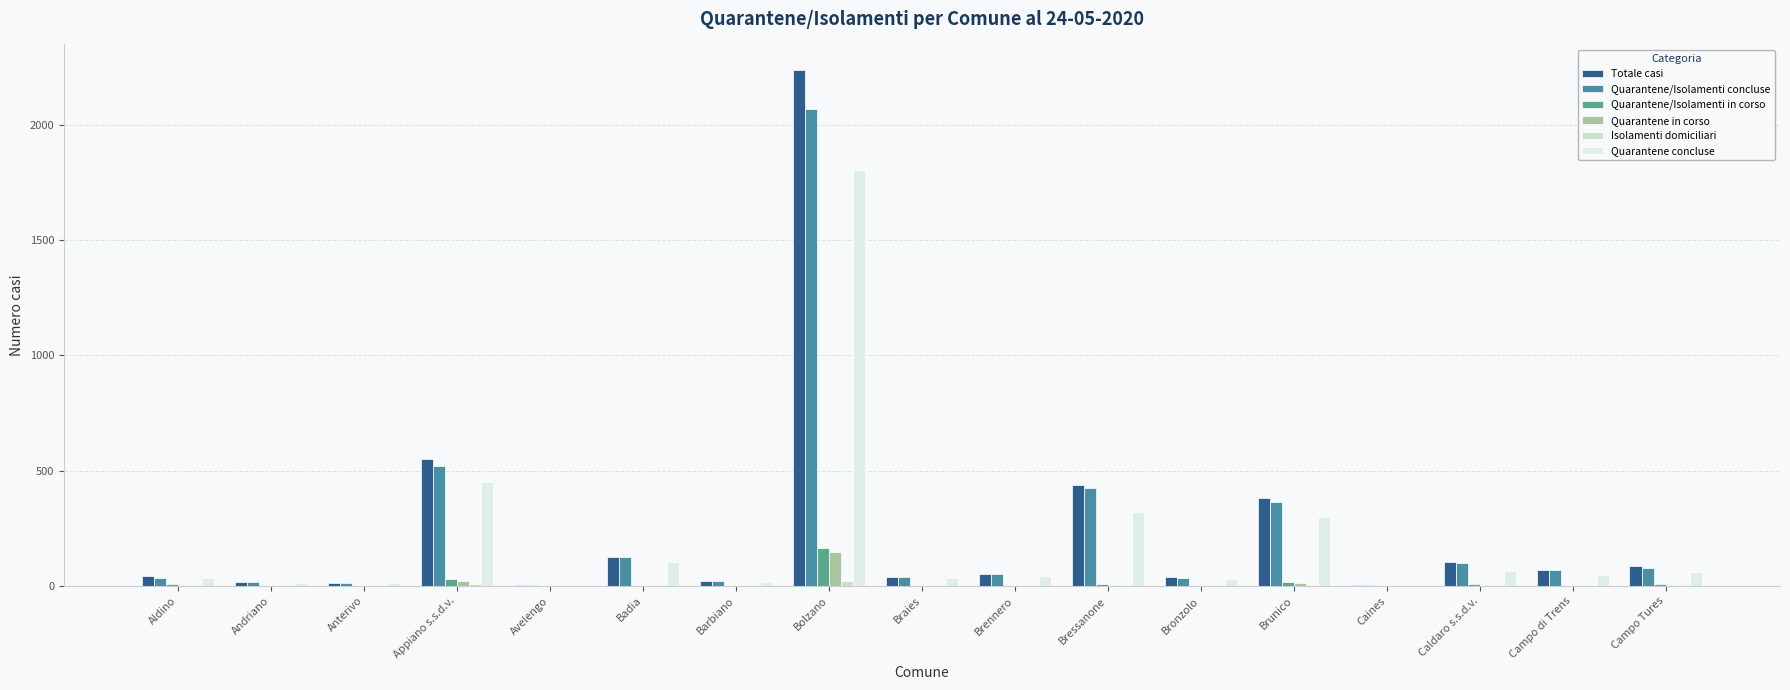

Which category has the highest value across all series?

Bolzano